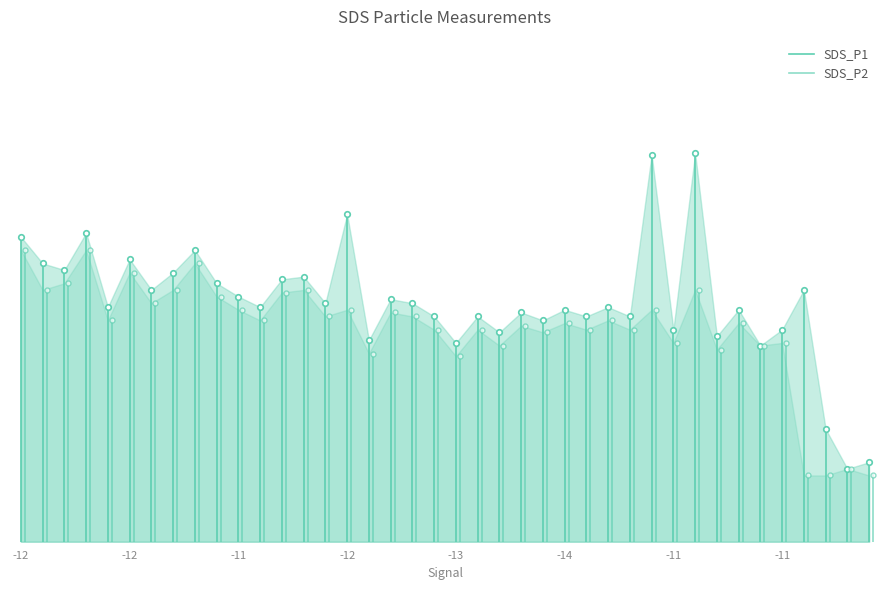

What is the difference between the SDS_P1 values at -12 and -12?

2.3